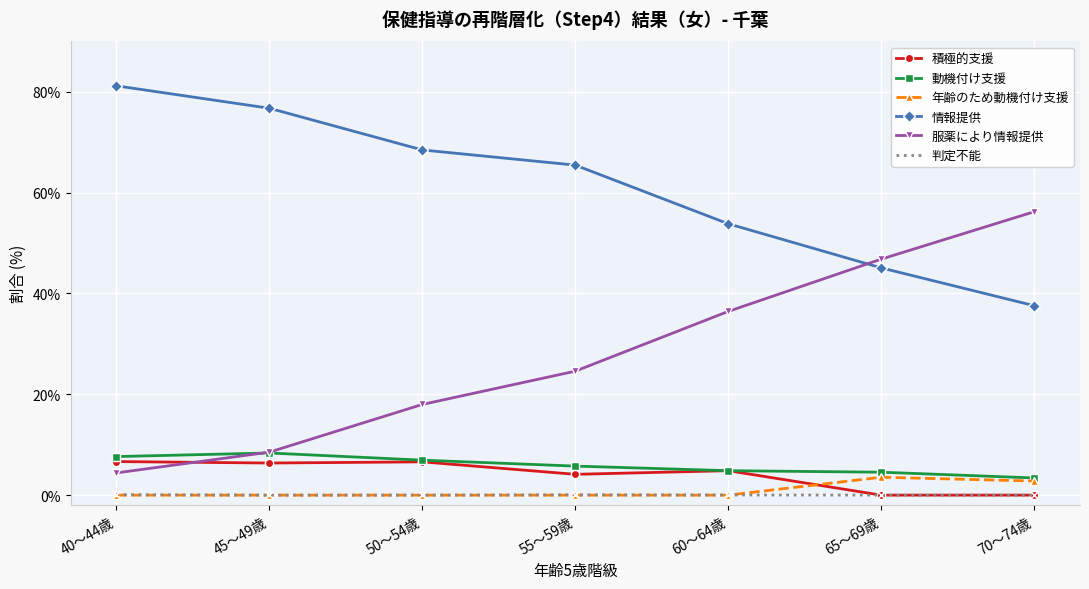

Is it true that 積極的支援 equals 4.8 at 60～64歳?

True